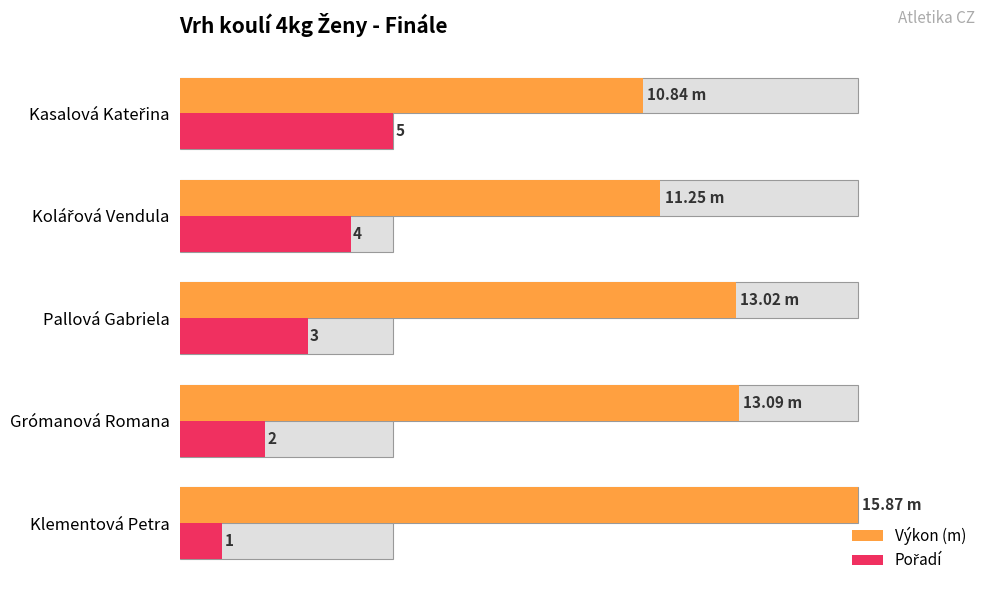

Count the number of categories in the chart.

5